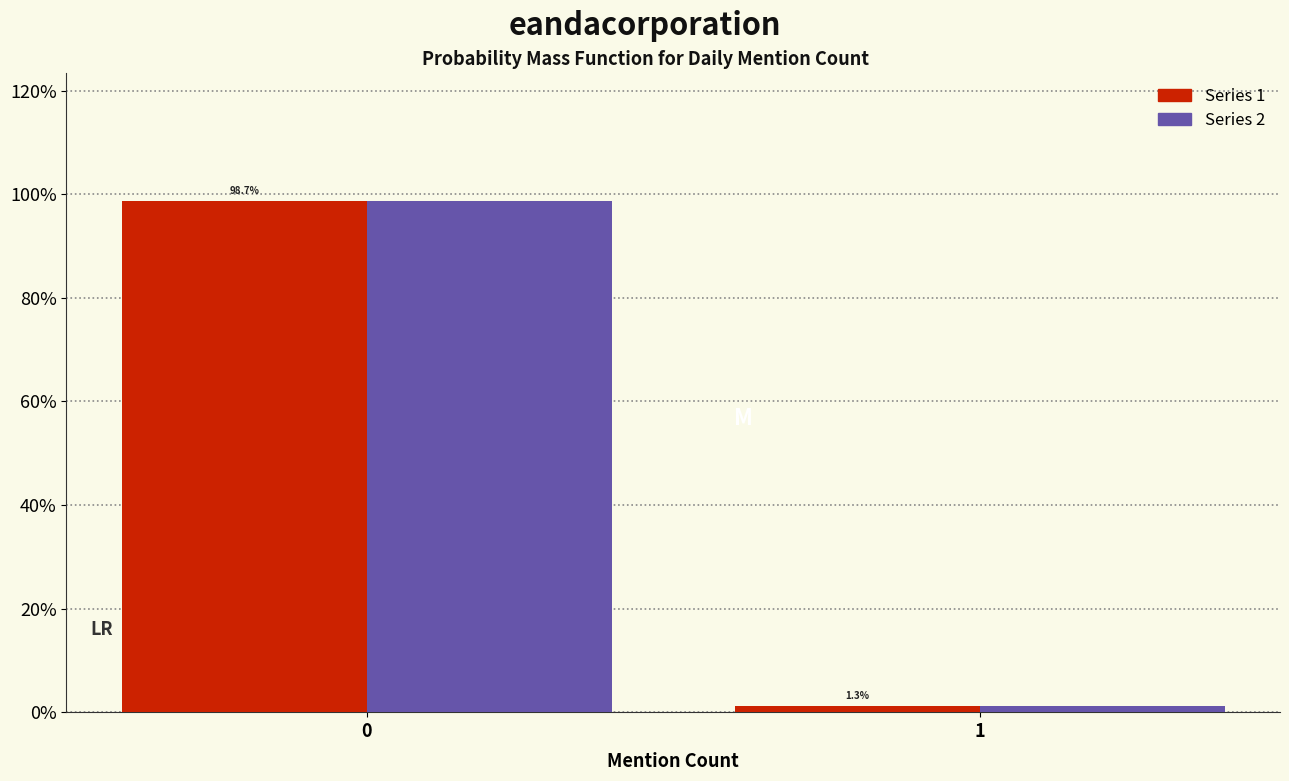

Does the chart contain stacked bars?

No